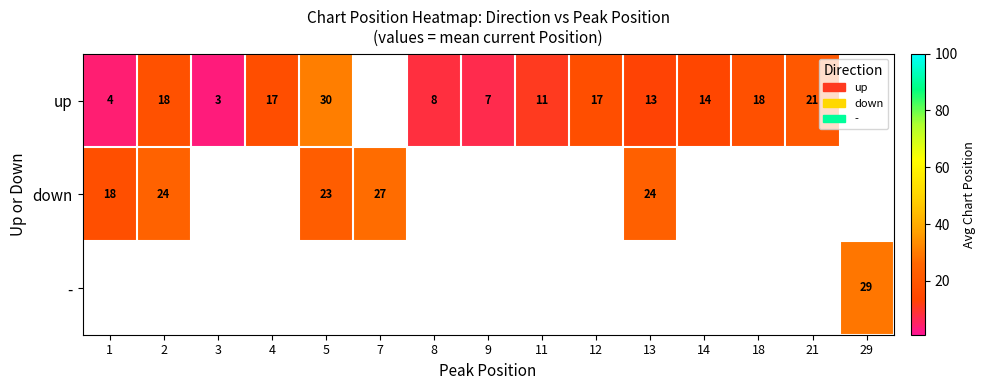

At which category does the chart reach its peak across all series?

5